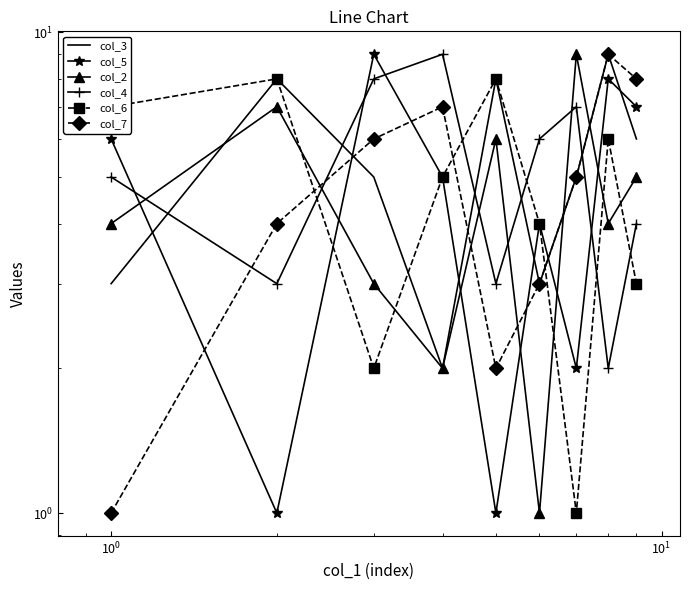

Which series ends up on top after the final intersection of col_3 and col_5?

col_5